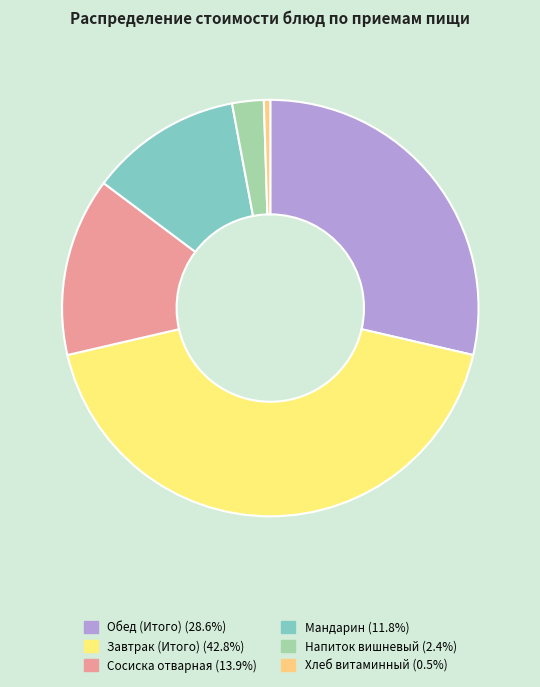

Is Обед (Итого) the majority of the pie?

No